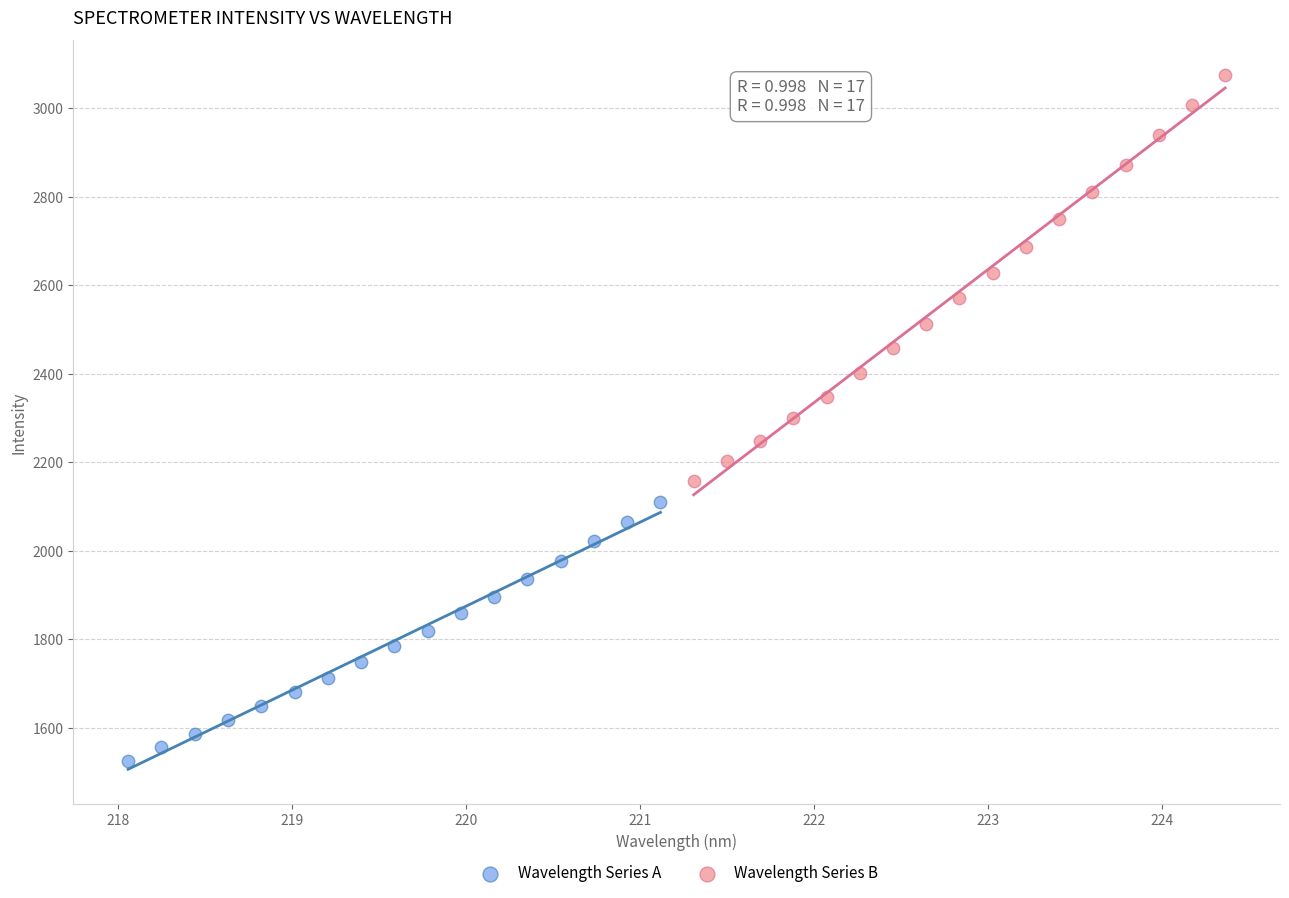

Which series reaches the maximum Y coordinate?

Wavelength Series B